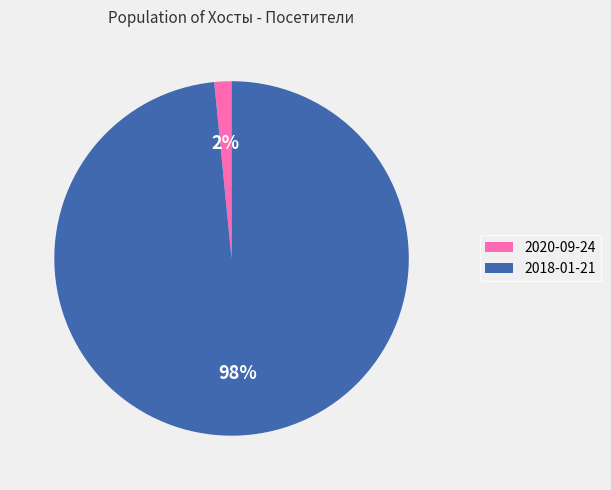

Is there a majority slice in this chart?

Yes